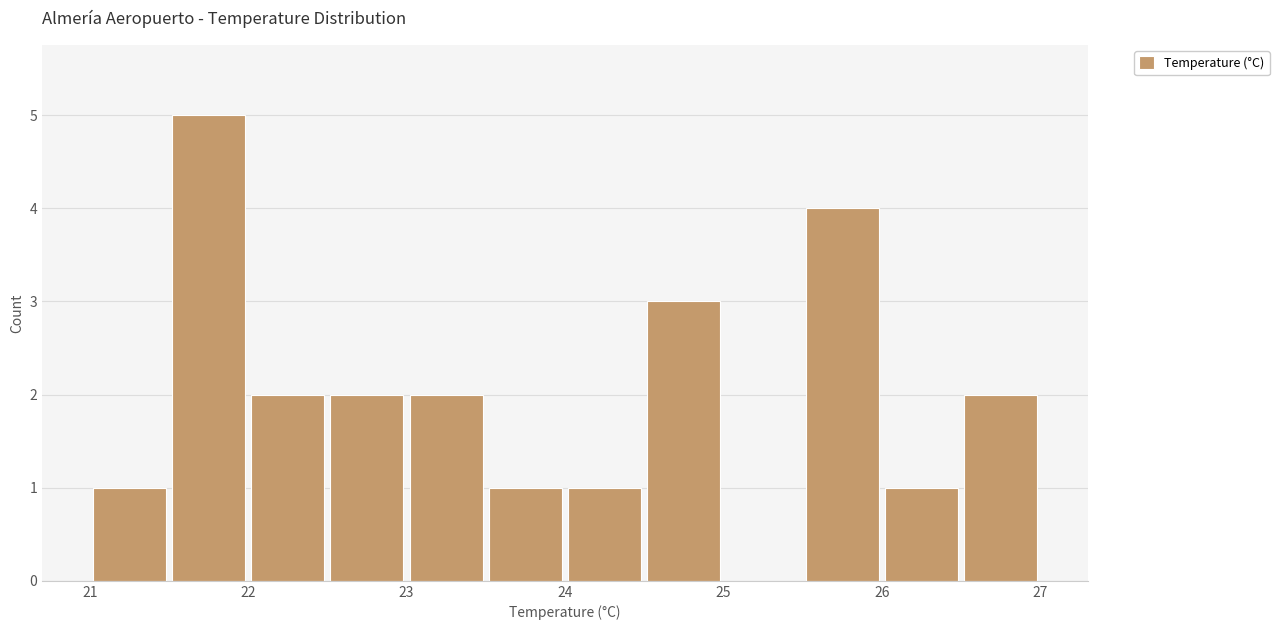

How tall is the bar that spans 26.5 to 27.0 on the x-axis? The values are not printed on the chart, so give them approximately, as read against the axis.

2